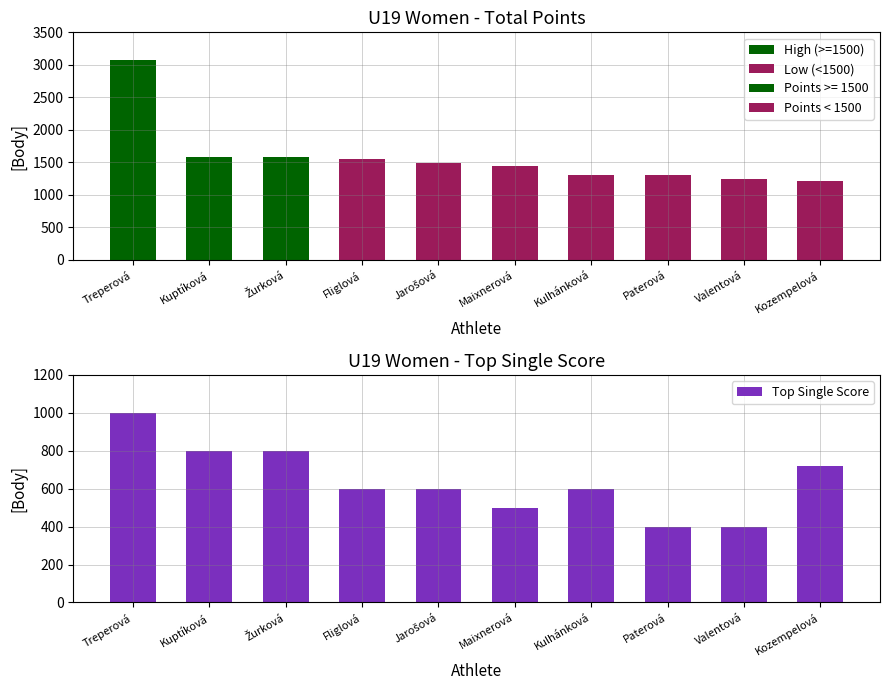

What is the minimum value shown in the chart?

400